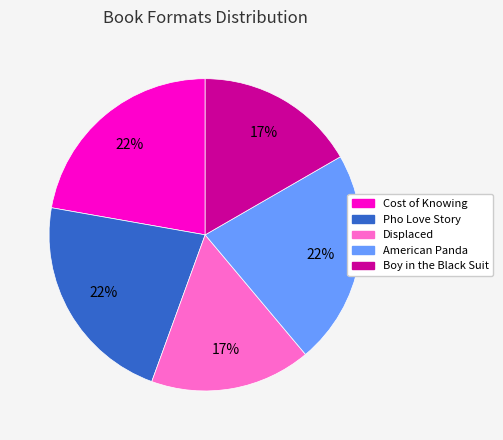

Which has a higher value, Boy in the Black Suit or Cost of Knowing?

Cost of Knowing